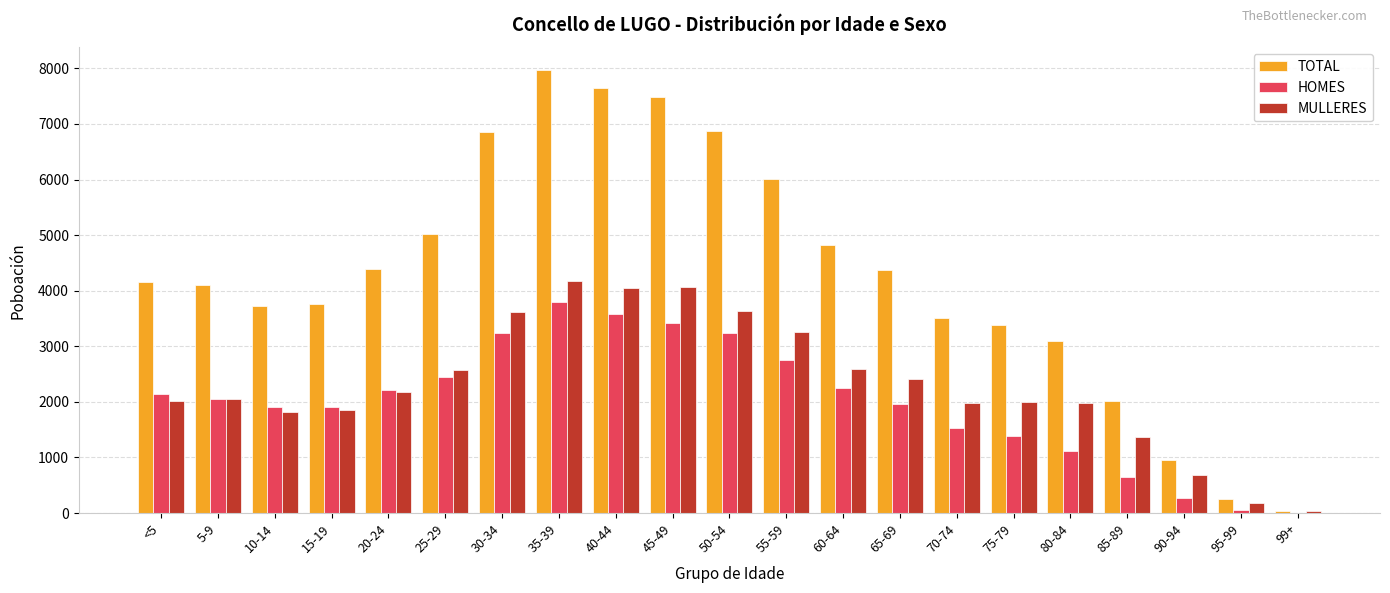

What is the highest value of the MULLERES series?

4182